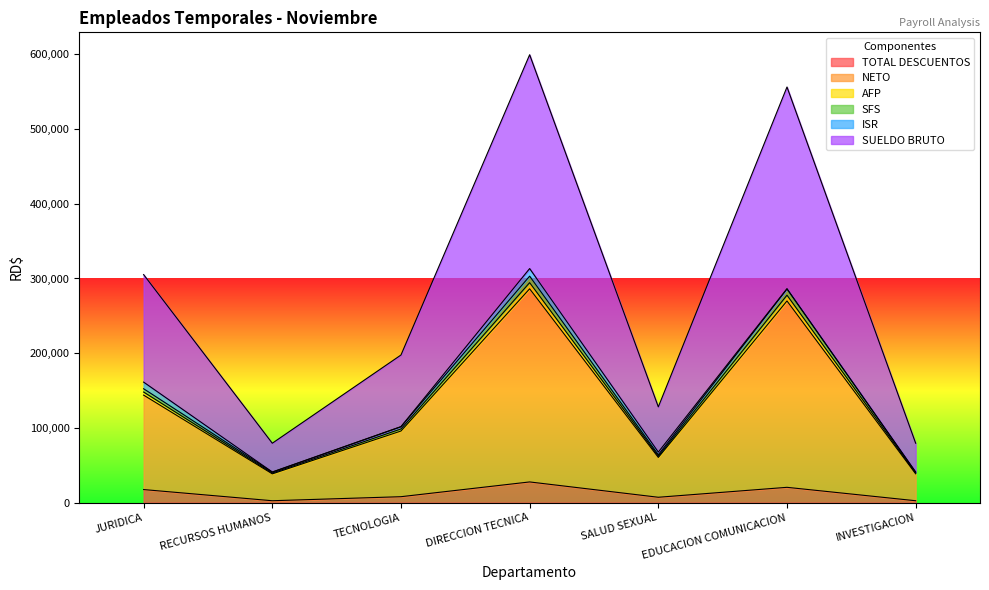

What is the difference between the highest and lowest values at SALUD SEXUAL?

120975.0